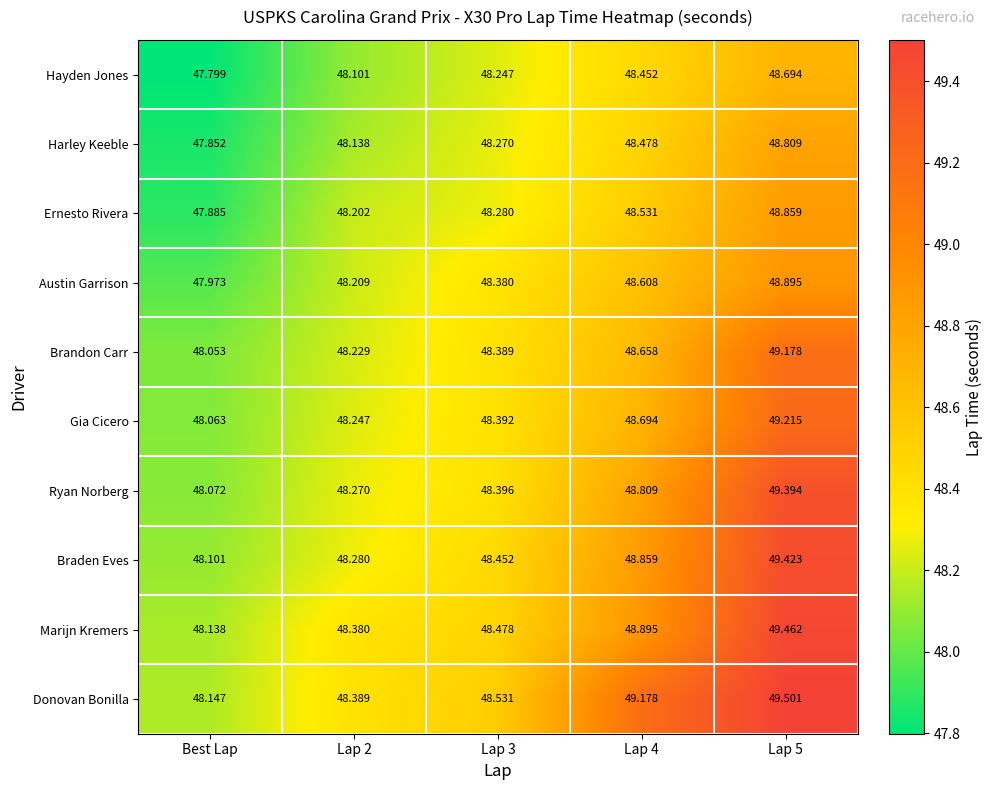

What is the spread (max minus min) of values at Lap 5?

0.8